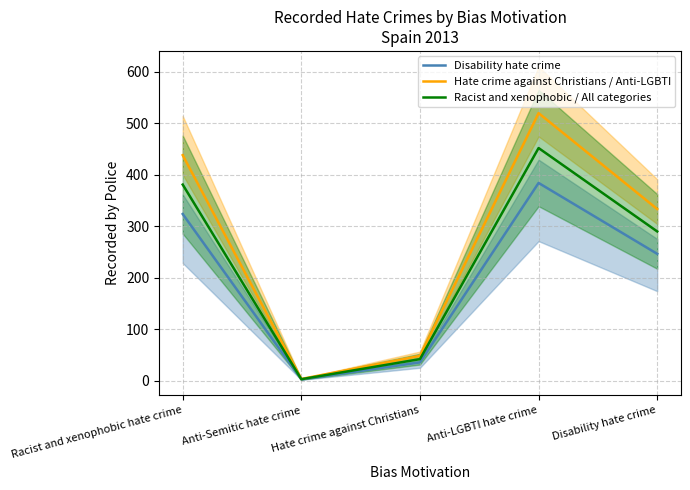

Rank the categories by Hate crime against Christians / Anti-LGBTI value from highest to lowest.

Anti-LGBTI hate crime, Racist and xenophobic hate crime, Disability hate crime, Hate crime against Christians, Anti-Semitic hate crime